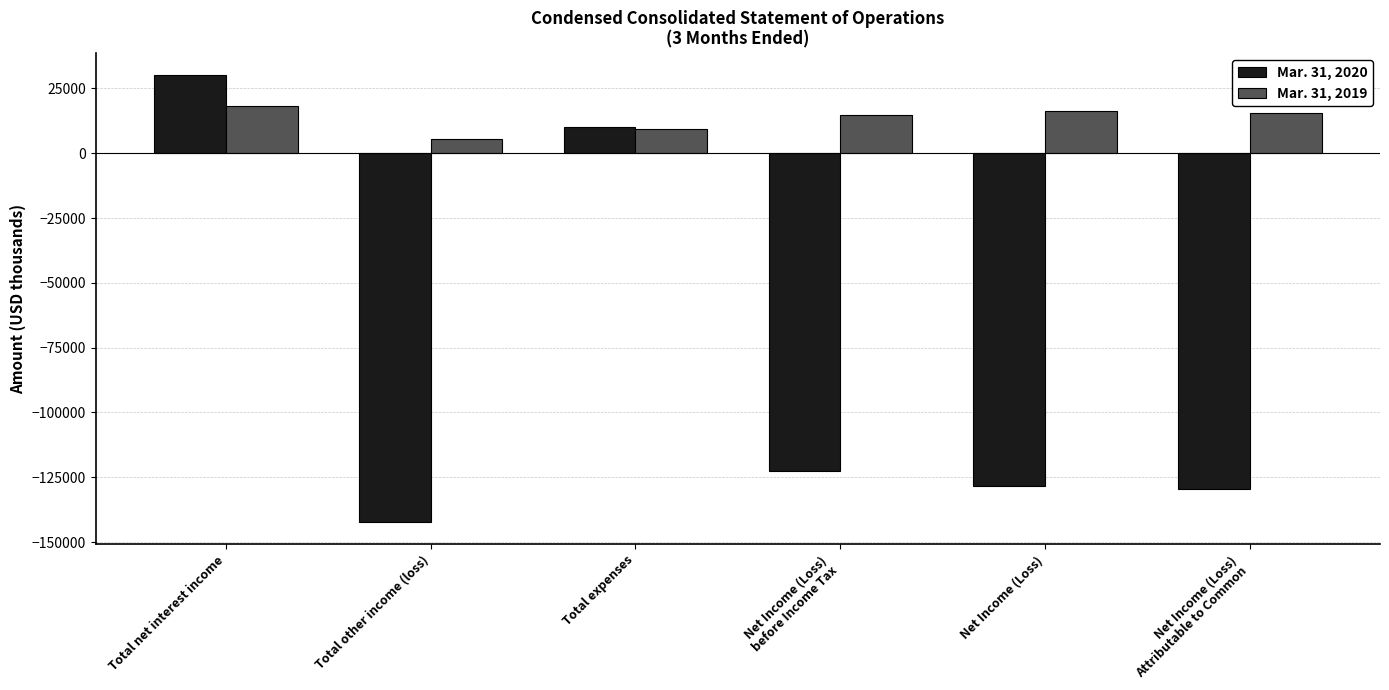

What are all the series names shown in the legend?

Mar. 31, 2020, Mar. 31, 2019